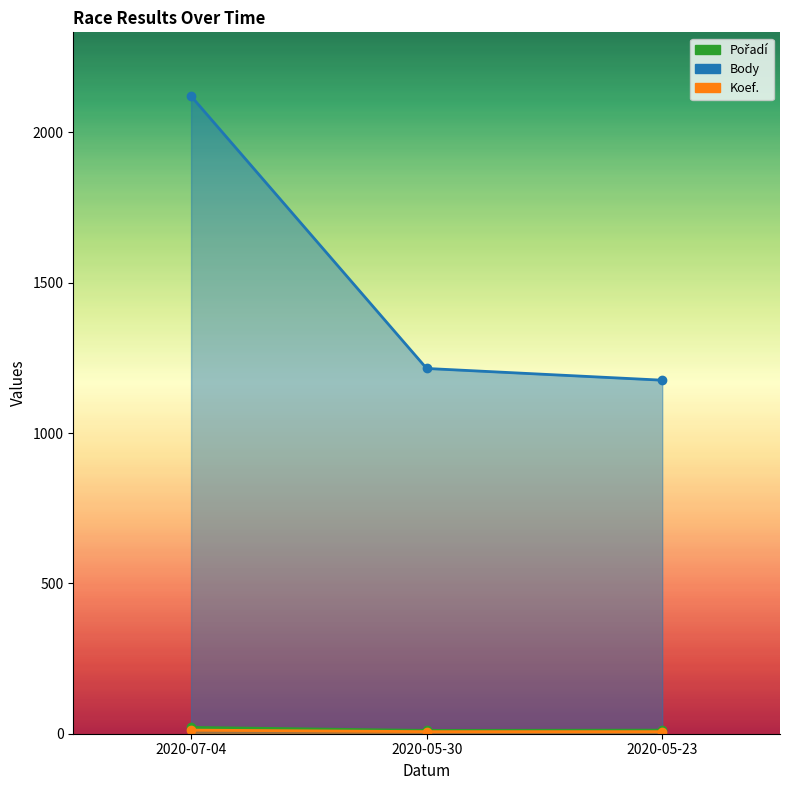

Is it true that Pořadí equals 5 at 2020-05-23?

False